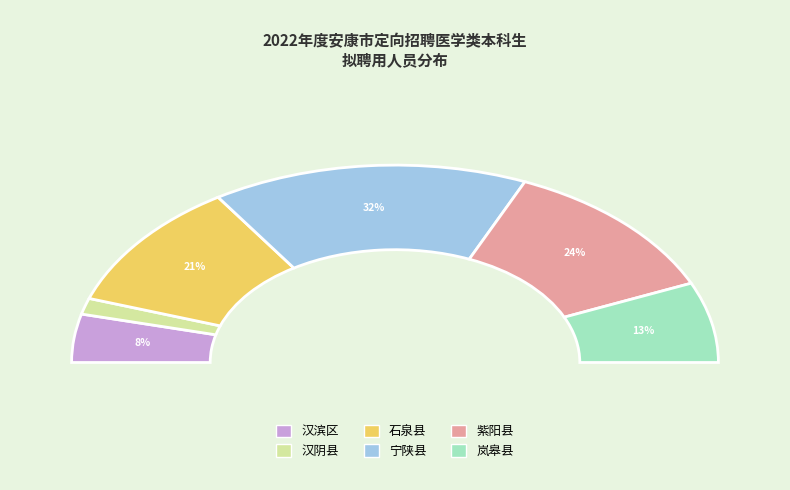

Which category has the biggest portion of the pie?

宁陕县